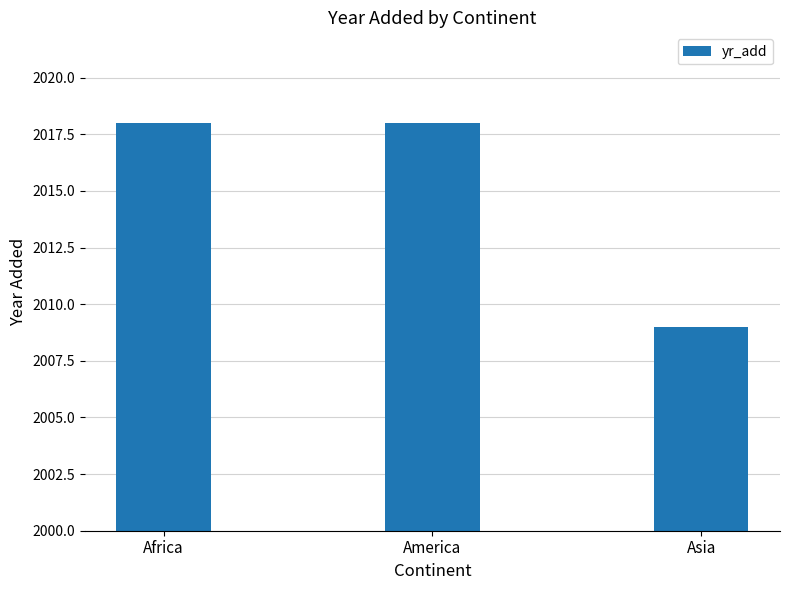

What is the difference between the values at Asia and America?

9